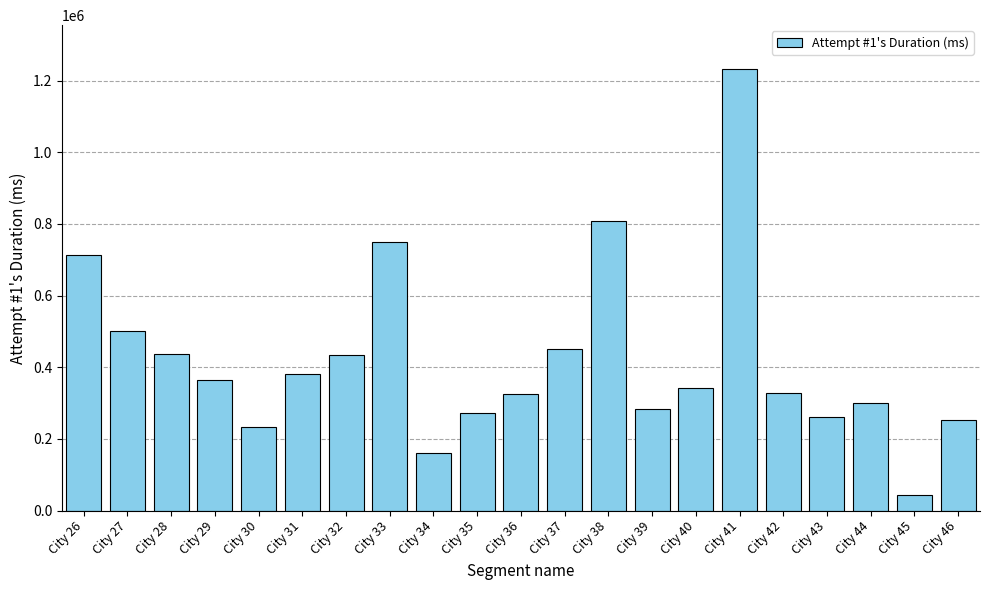

The chart shows a value of 64647 at City 34. True or false?

False